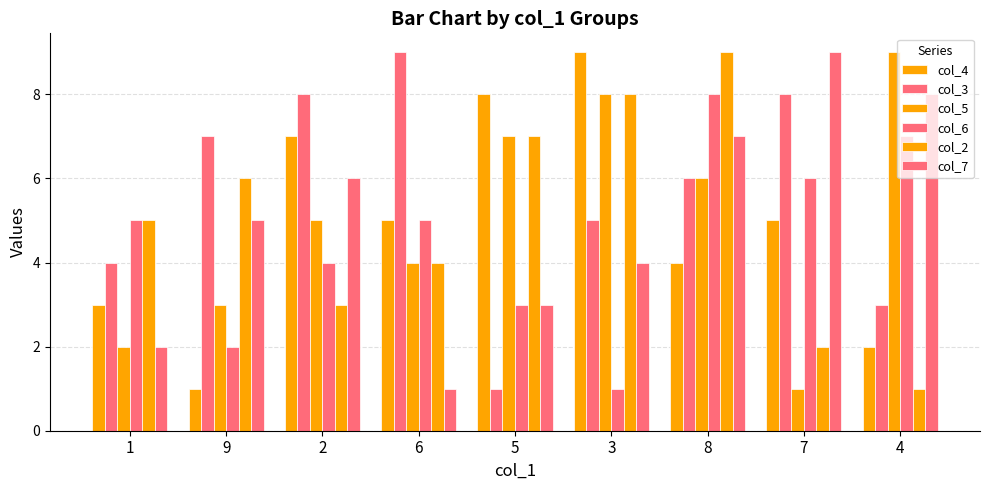

What position from the left is 1?

1